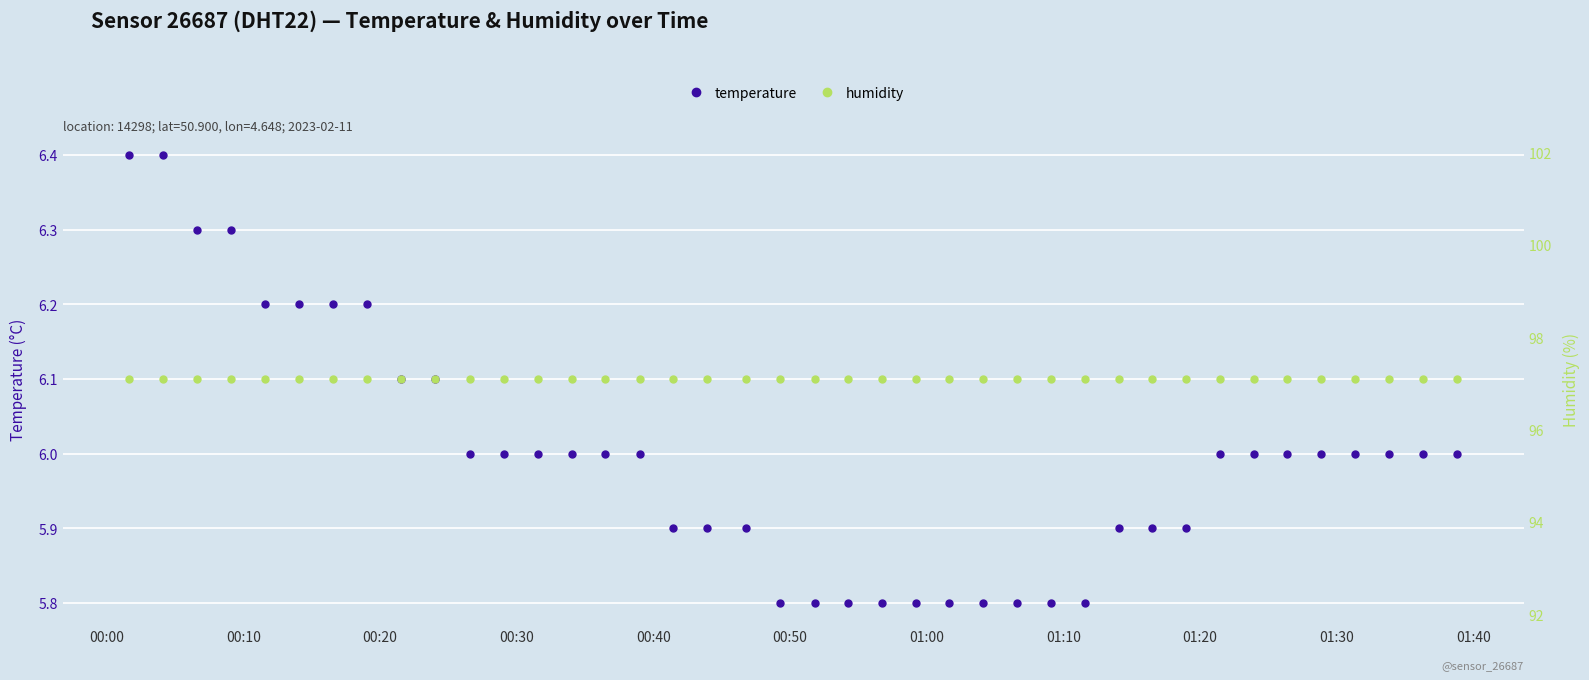

What is the lowest value of the temperature series?

5.8